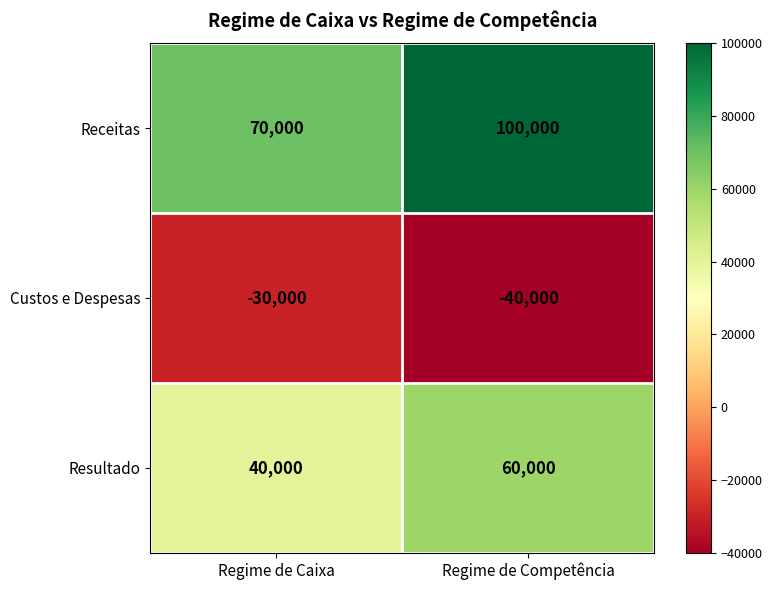

Is it true that Custos e Despesas equals -19973 at Regime de Caixa?

False